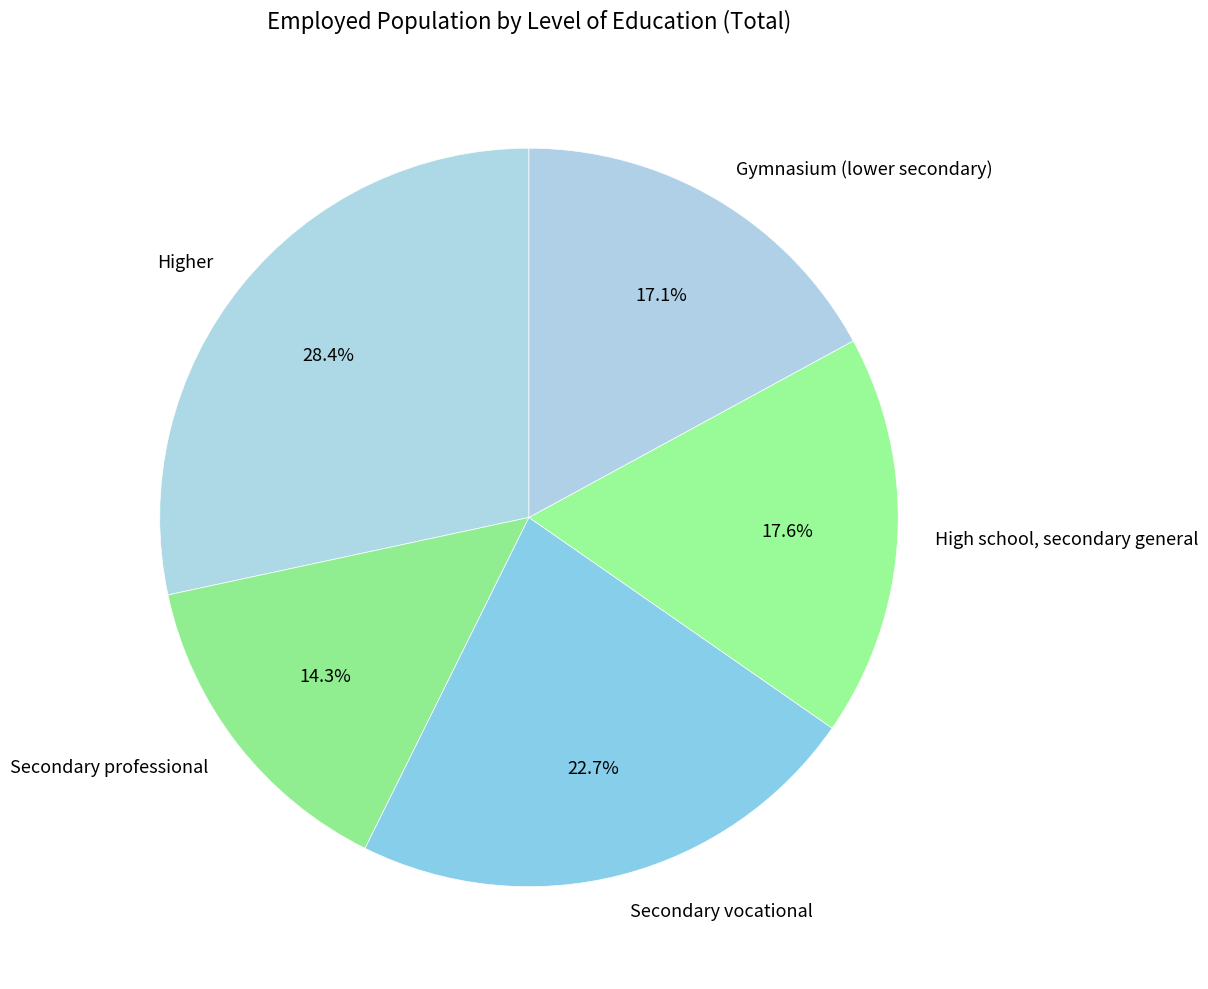

Is High school, secondary general the majority of the pie?

No